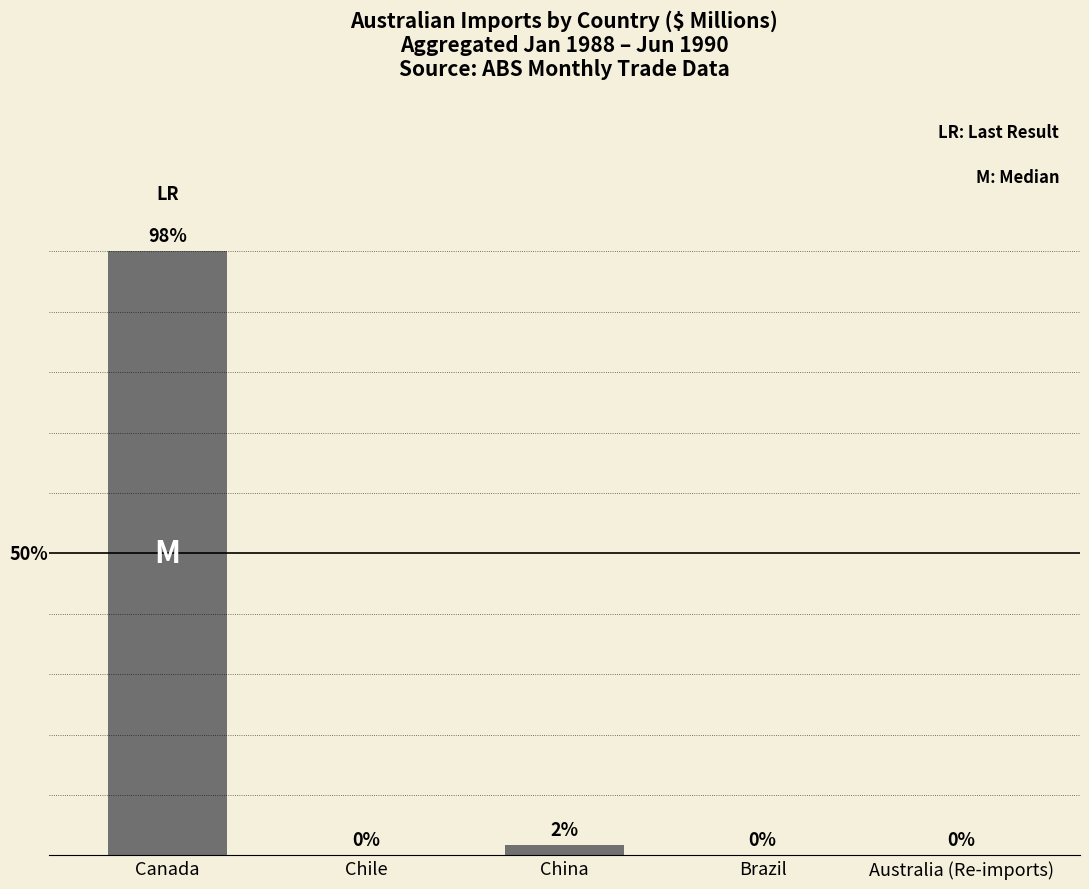

Where is the data nearest to the value 56?

China